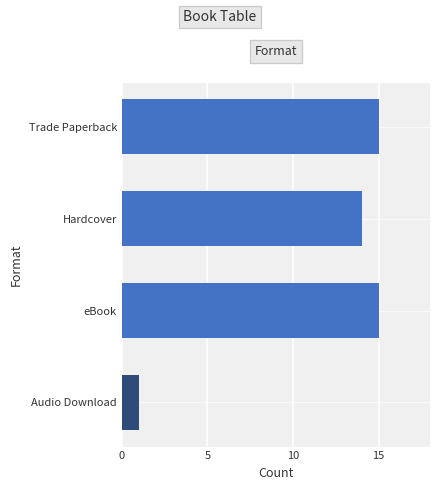

Reading top to bottom, list all the values displayed in this chart.

15	14	15	1